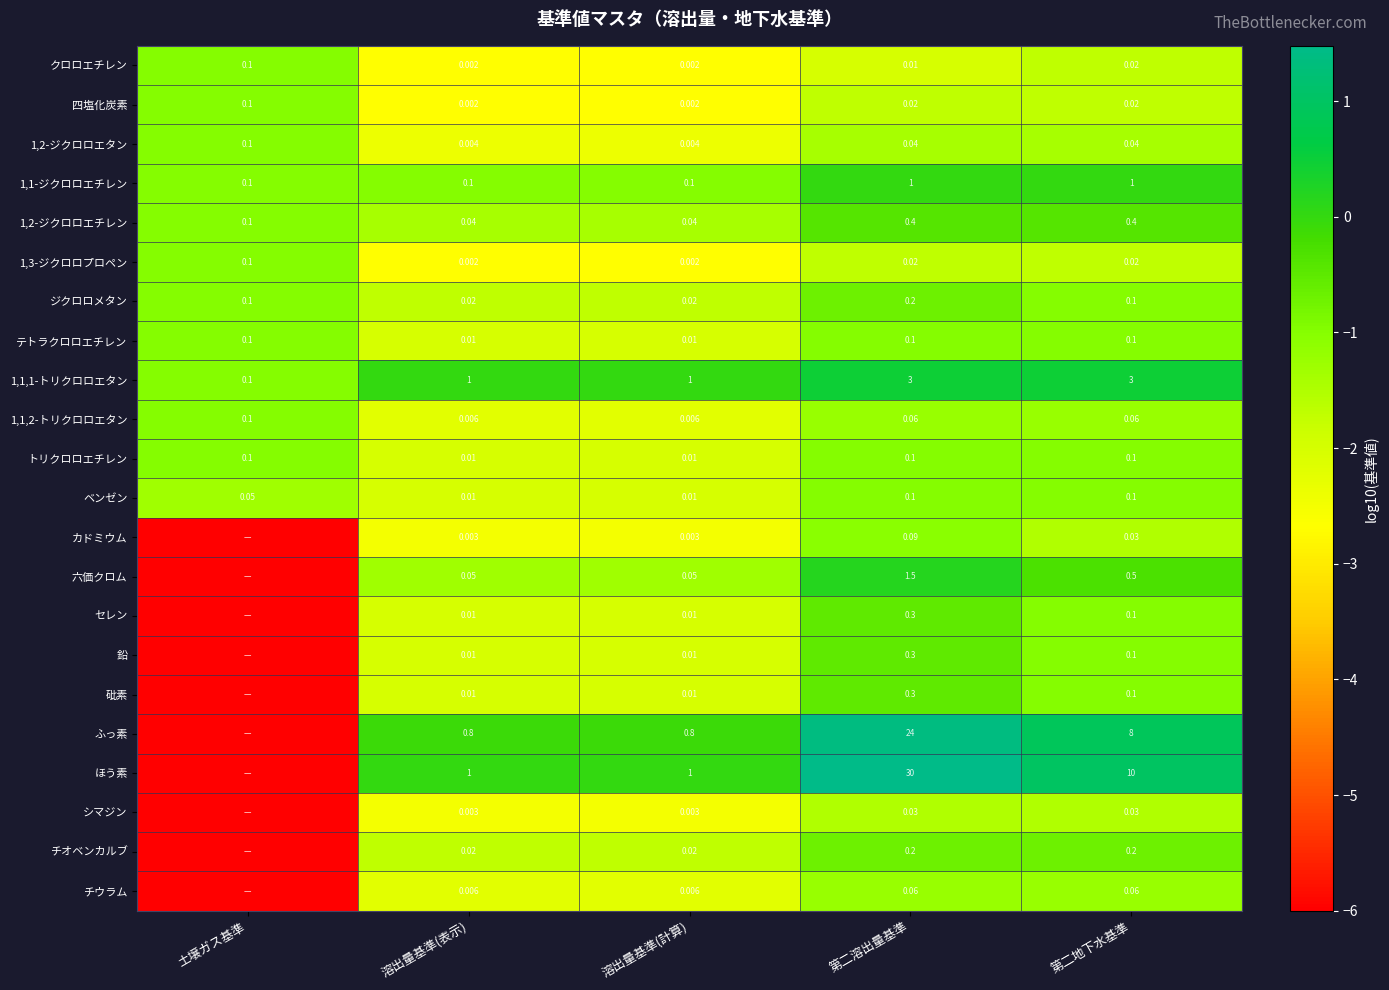

Is the value of チウラム at 溶出量基準(計算) greater than the value of トリクロロエチレン at 溶出量基準(計算)?

No